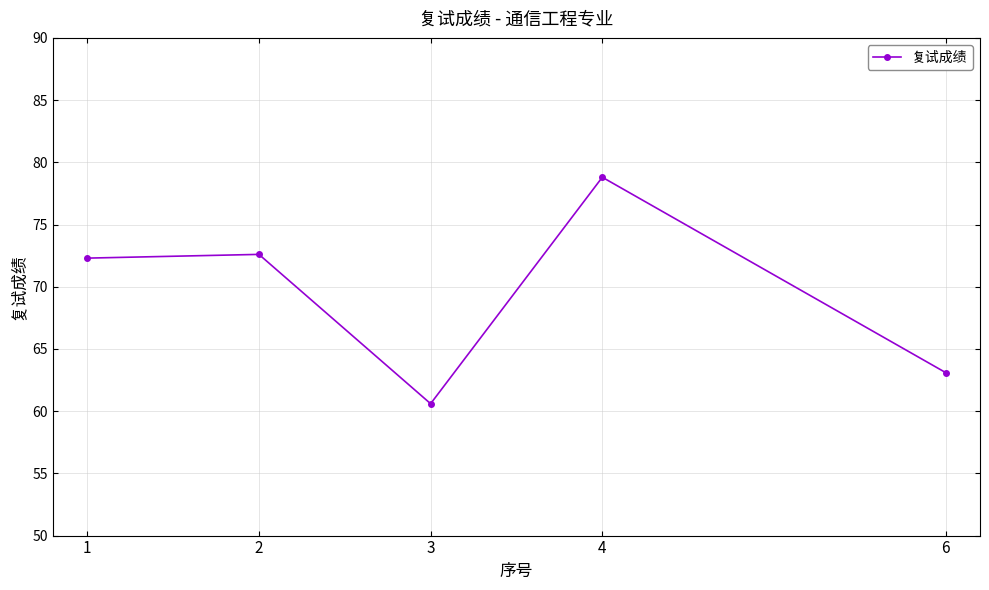

What is the ratio of the value at 4 to the value at 1?

1.1